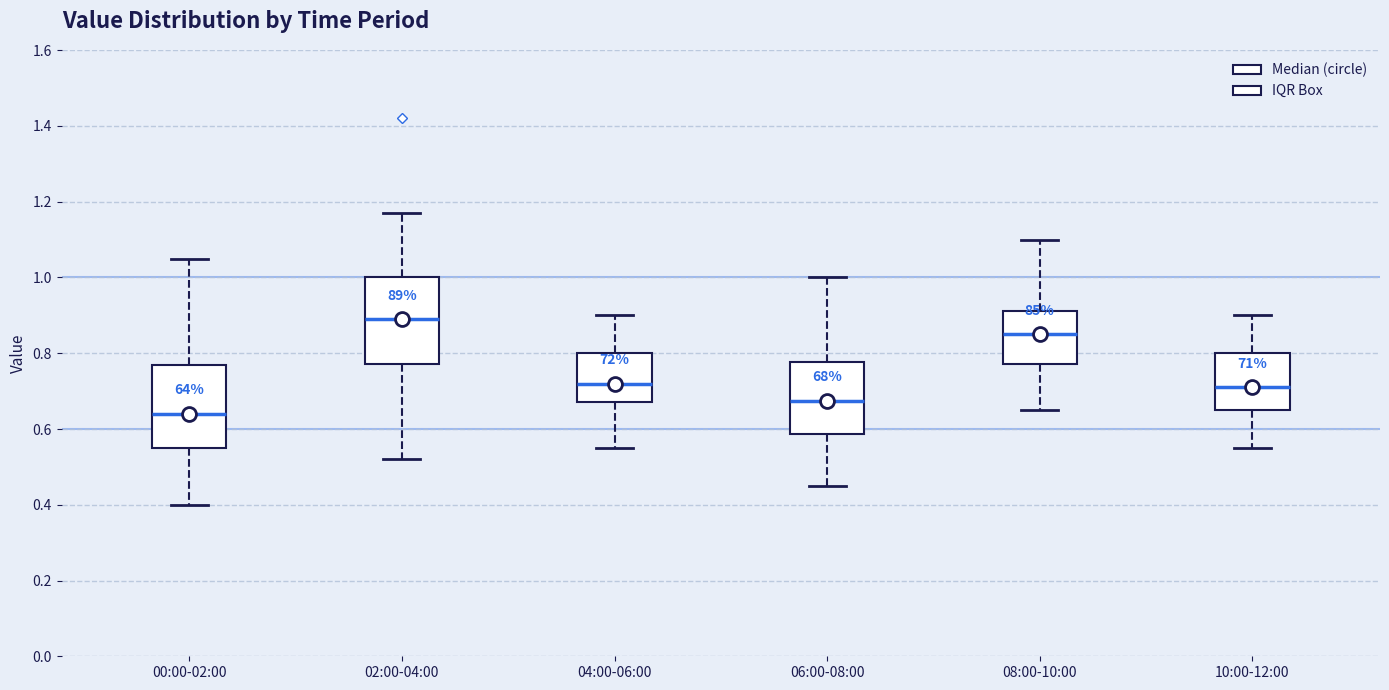

Where is the upper edge of the box for 10:00-12:00 on the y-axis? The values are not printed on the chart, so give them approximately, as read against the axis.

0.80